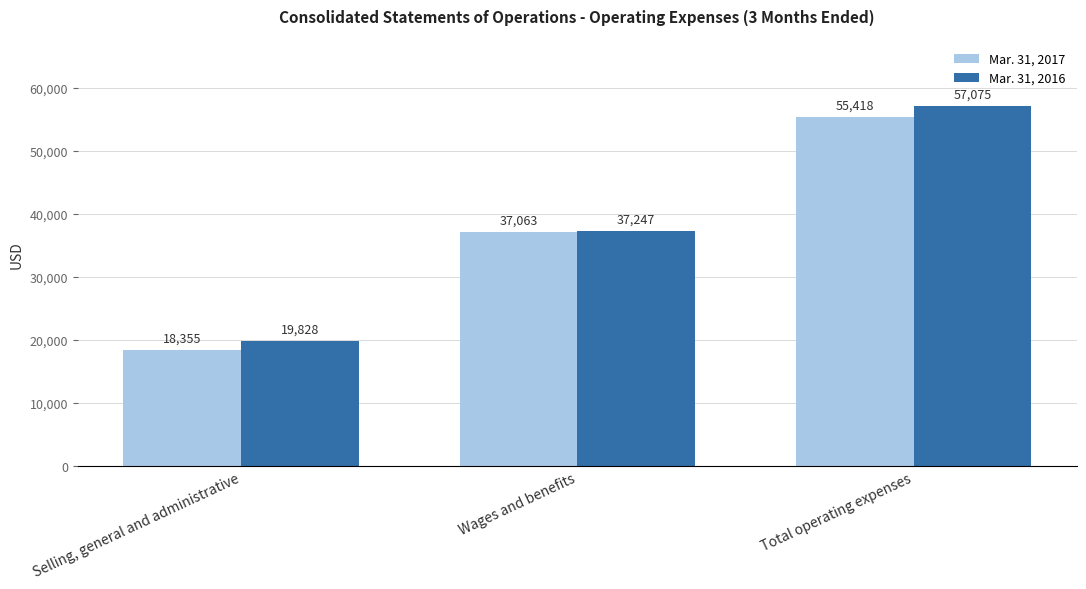

Does the chart contain stacked bars?

No